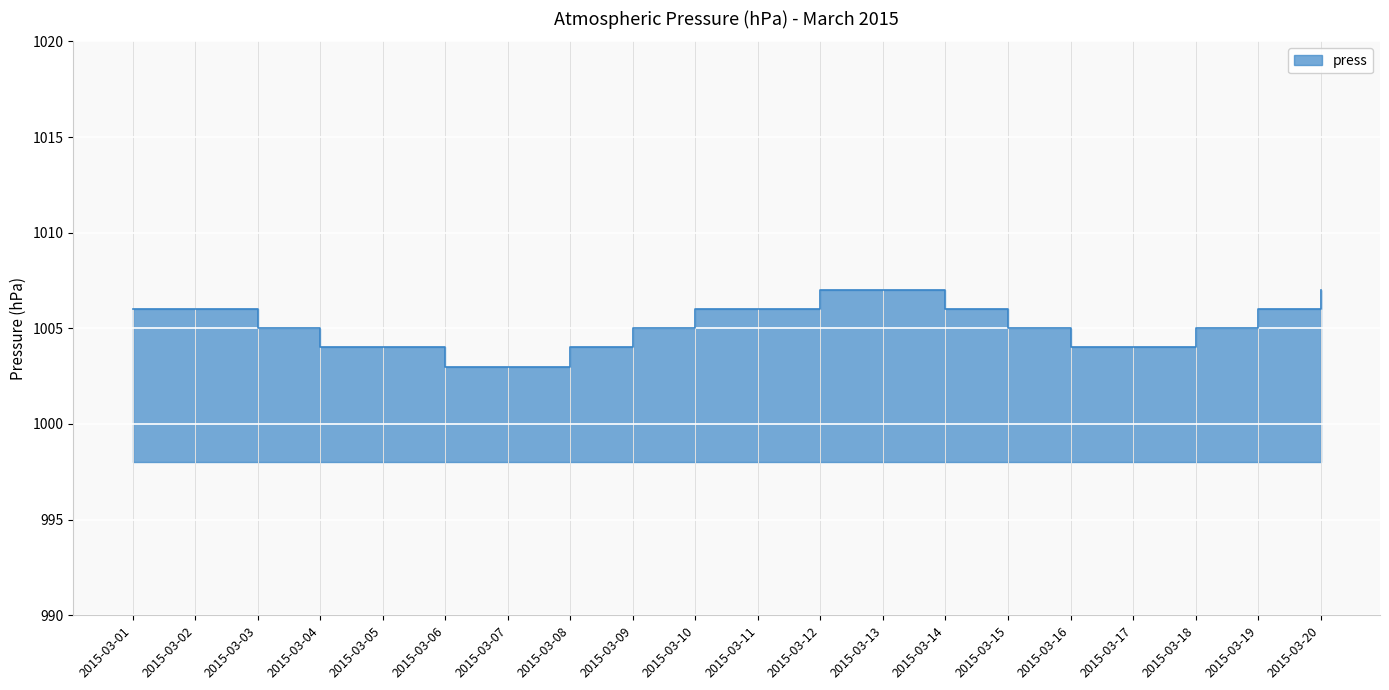

The chart shows a value of 1004 at 2015-03-08. True or false?

True